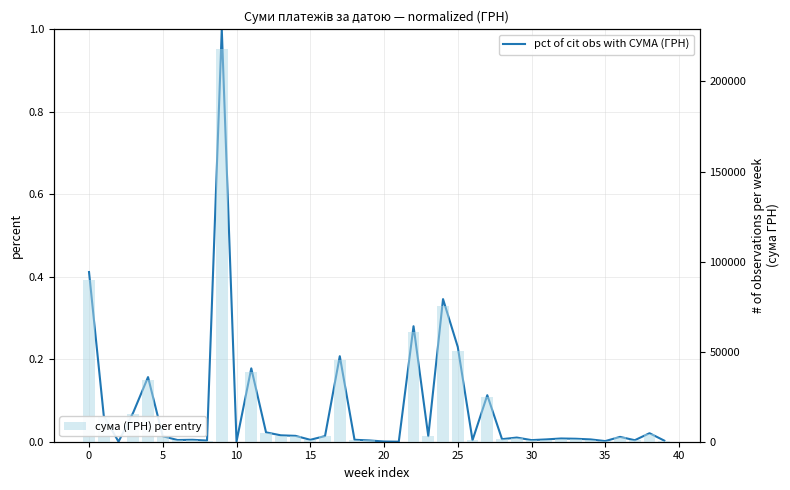

What is the difference between the highest and lowest values at 19?

679.3